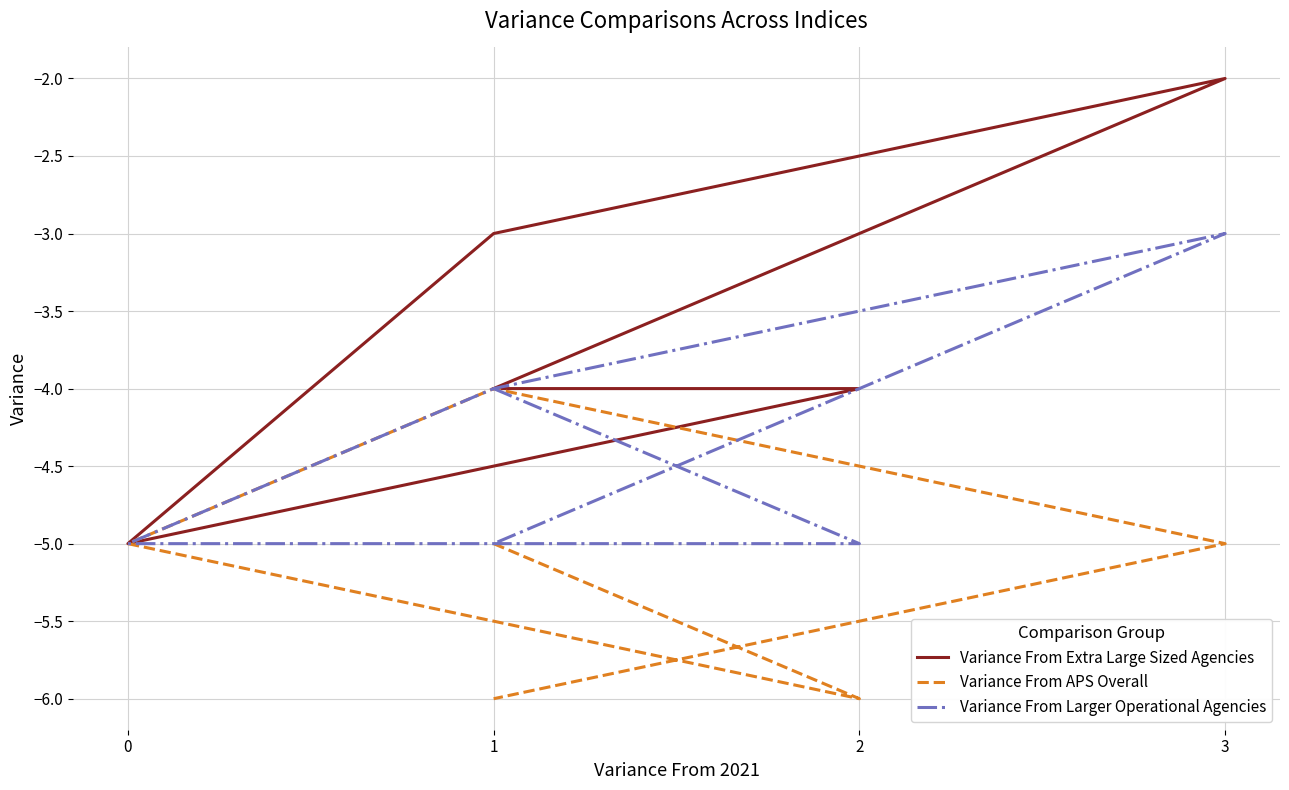

What is the difference between the Variance From APS Overall values at 2 and 1?

1